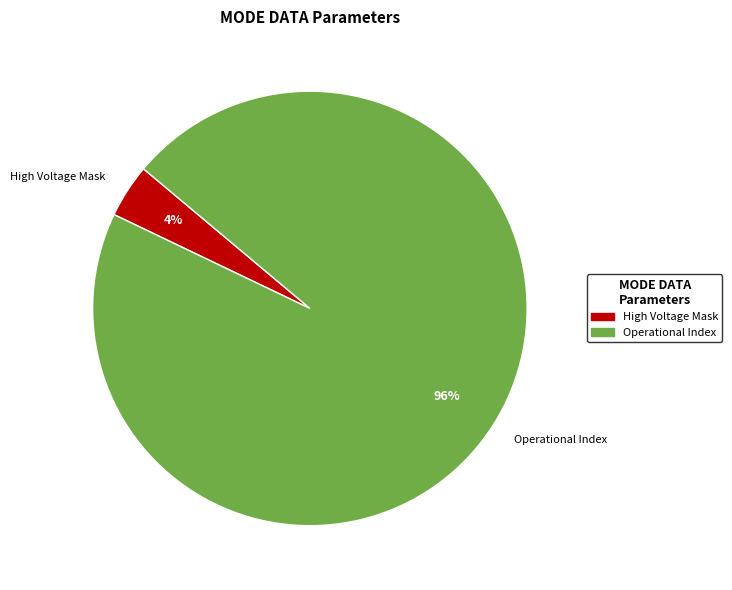

To the nearest percent, what is the difference between the largest and smallest slice percentages?

92%